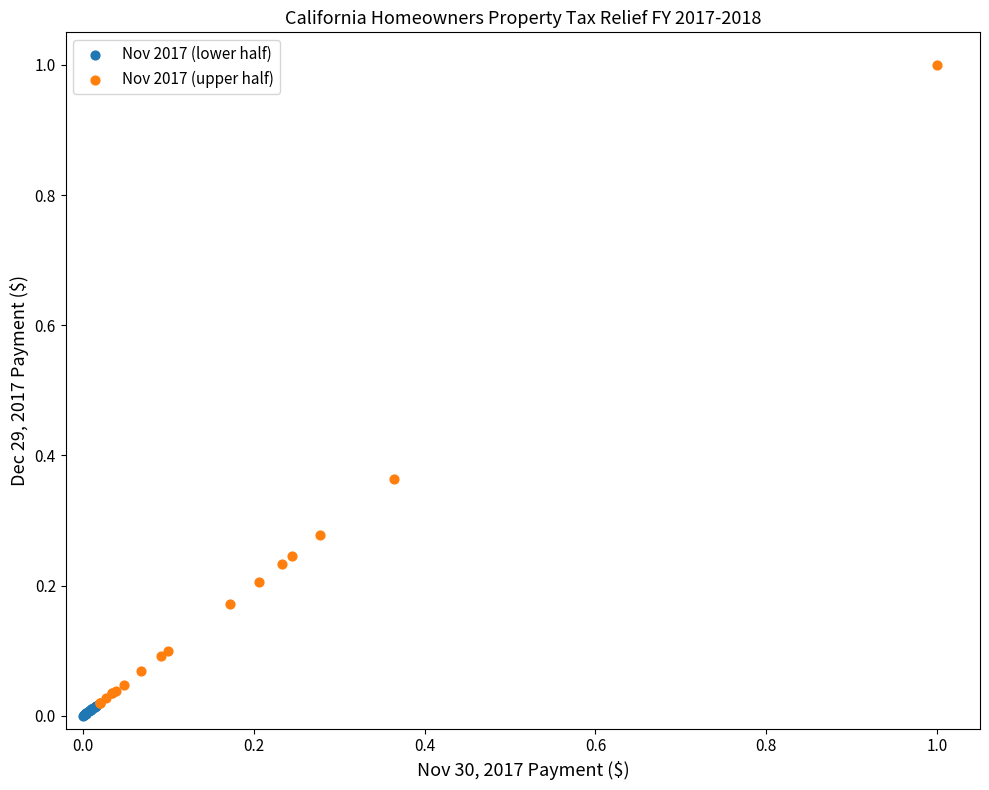

Which series has the largest Y range (max minus min)?

Nov 2017 (upper half)